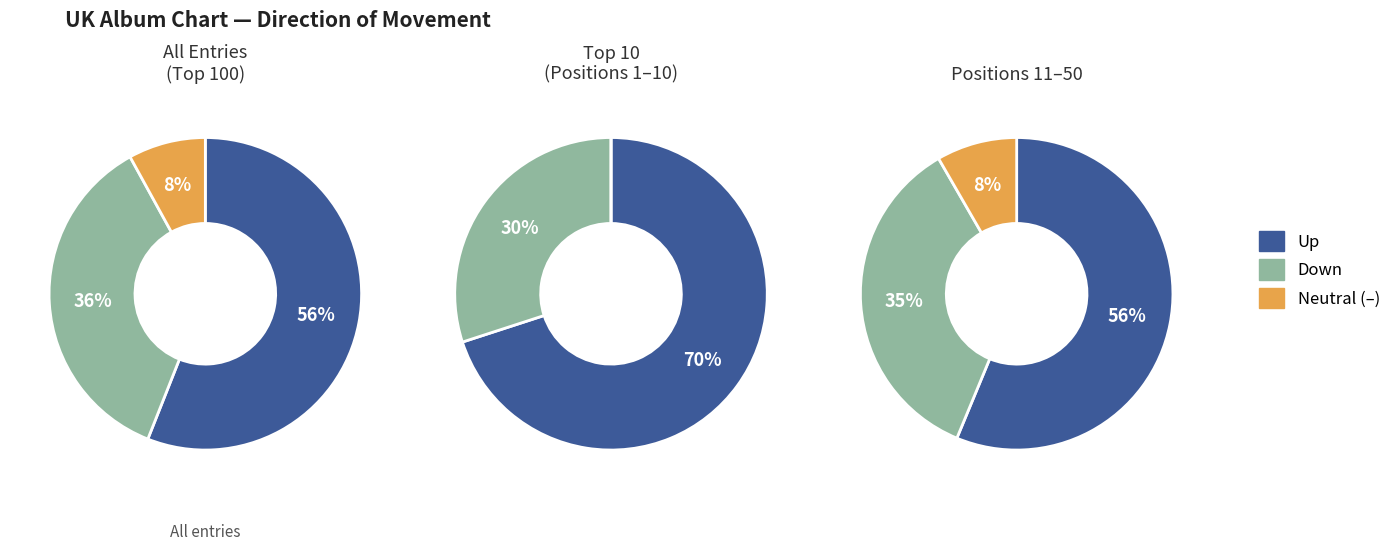

What is the change in value from down to -?

-28